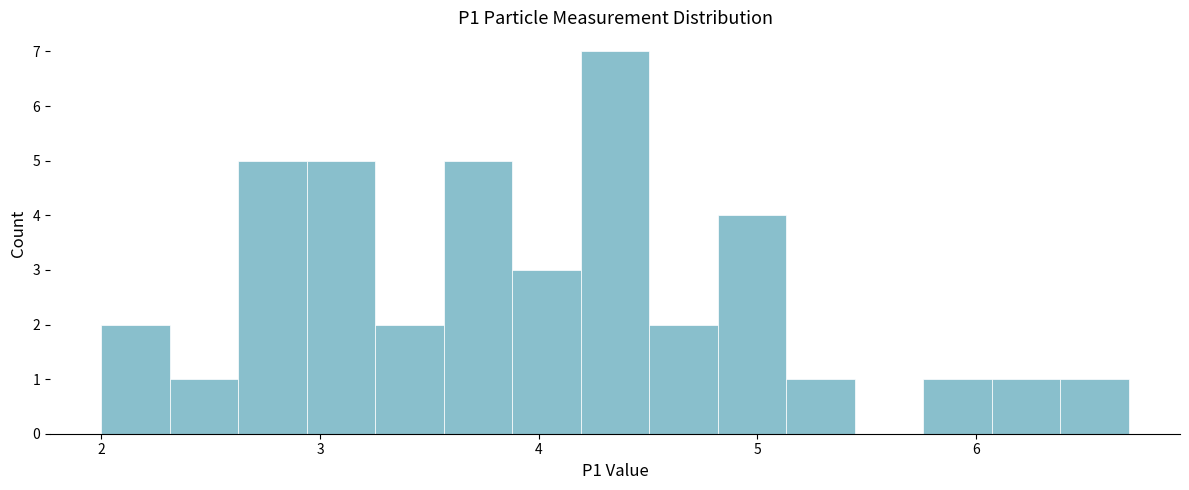

Around what value on the x-axis is the tallest bar? Give the approximate position of its centre, as read against the axis.

4.4